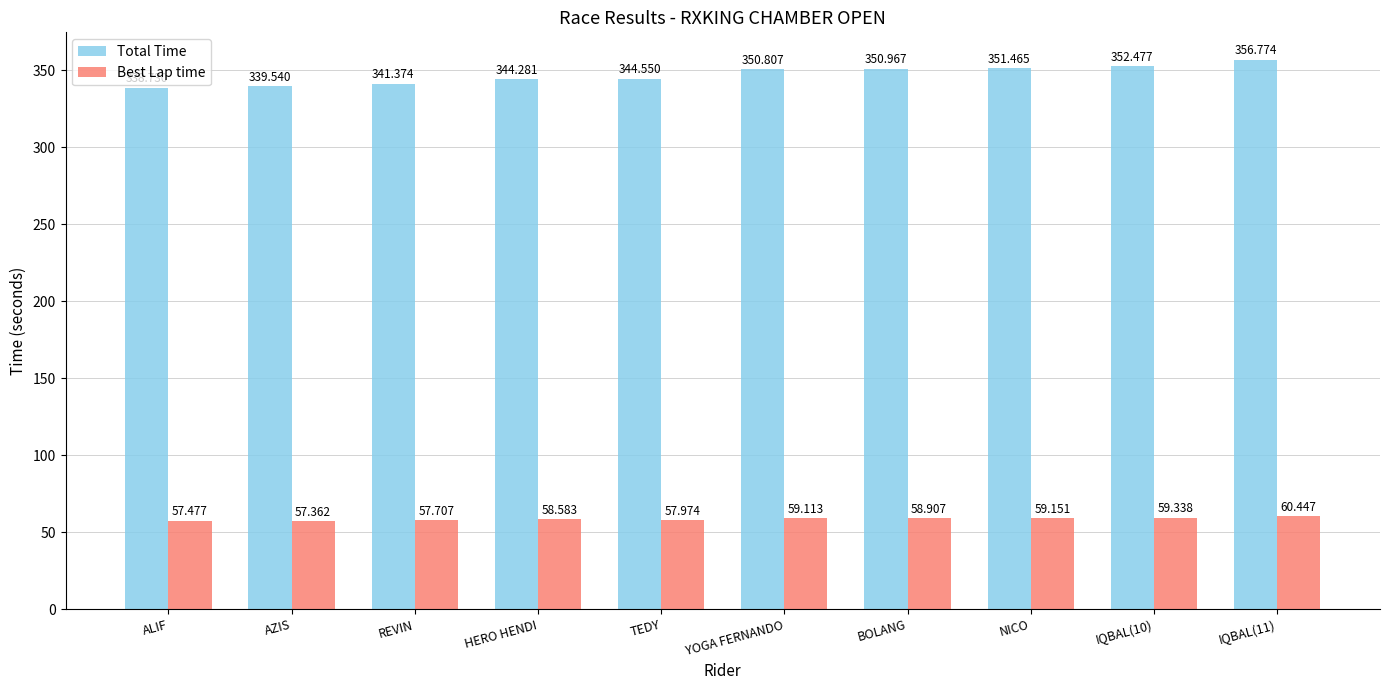

What is the sum of all Total Time values?

3471.0